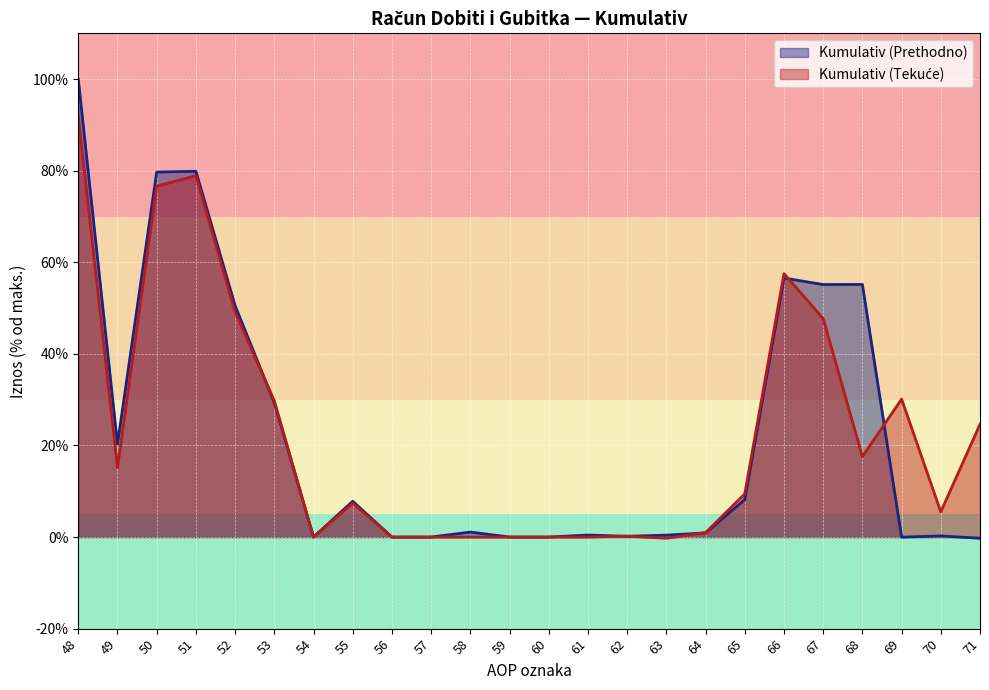

Where is Kumulativ (Tekuće) nearest to the value 45?

67